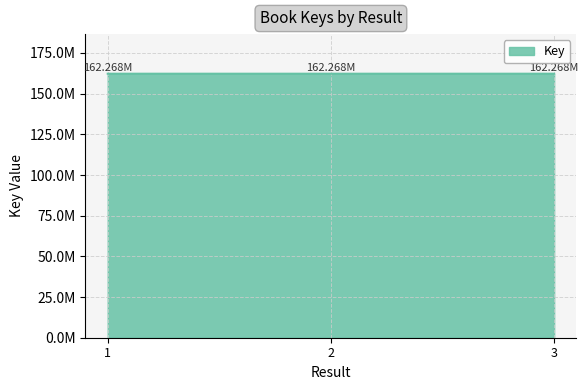

Does the chart display data point markers on the line(s)?

No